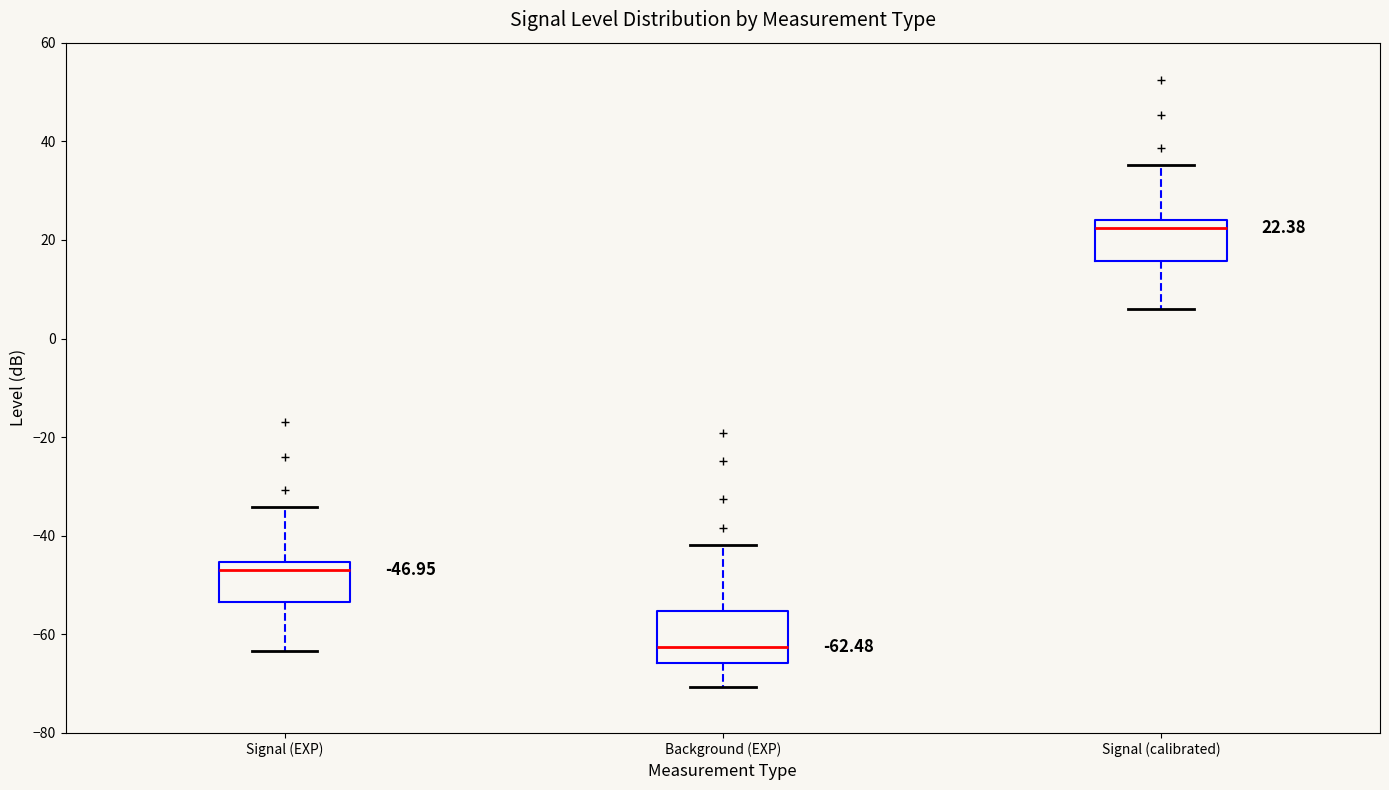

Which box has the lowest median line?

Background (EXP)